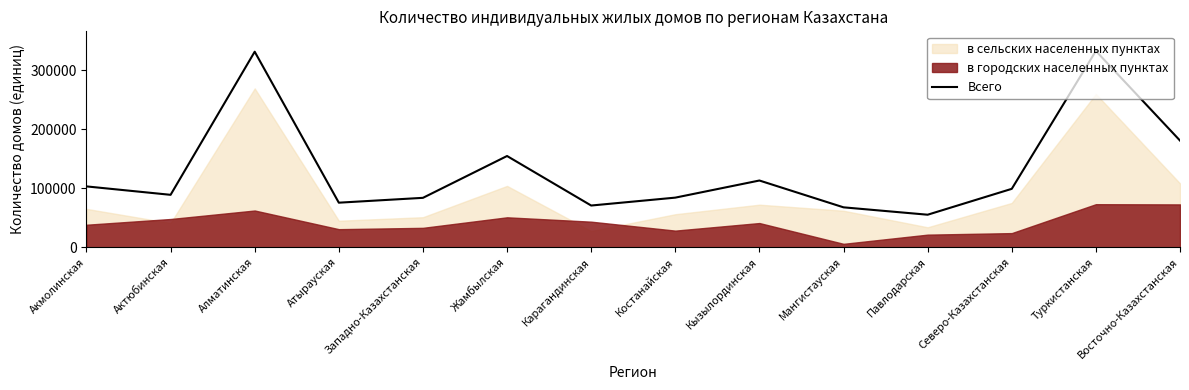

Where is the first local minimum?

Актюбинская